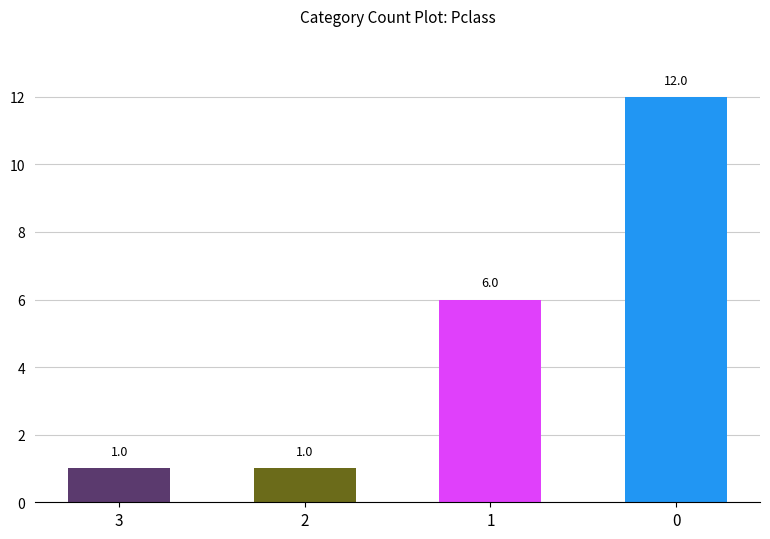

The chart shows a value of 2 at 3. True or false?

False